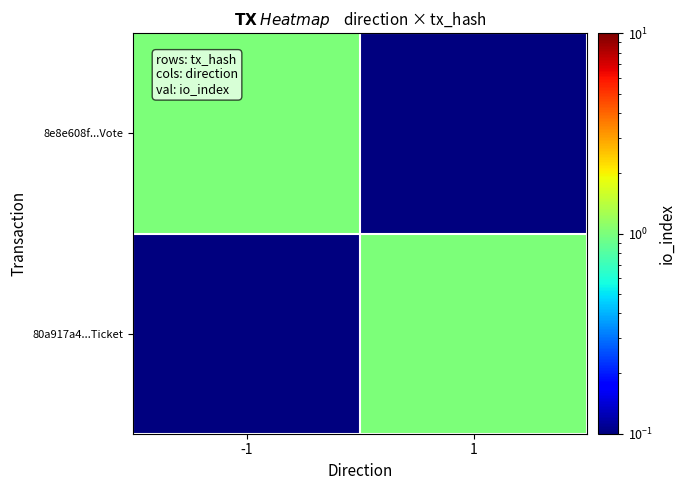

List the series in order of their peak value, lowest first.

8e8e608f...Vote, 80a917a4...Ticket